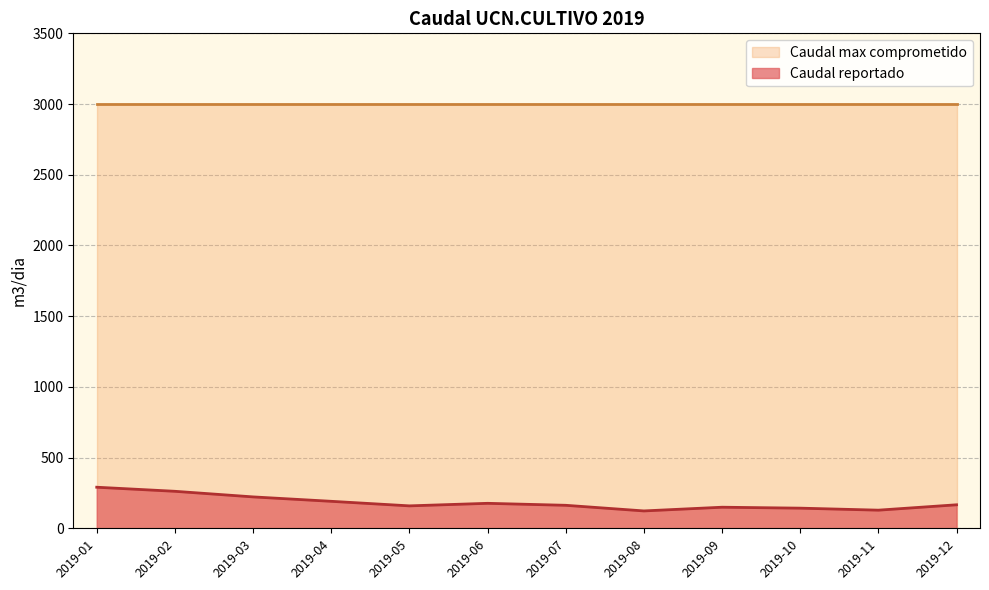

What is the change in value from 2019-05 to 2019-07?

+4.0